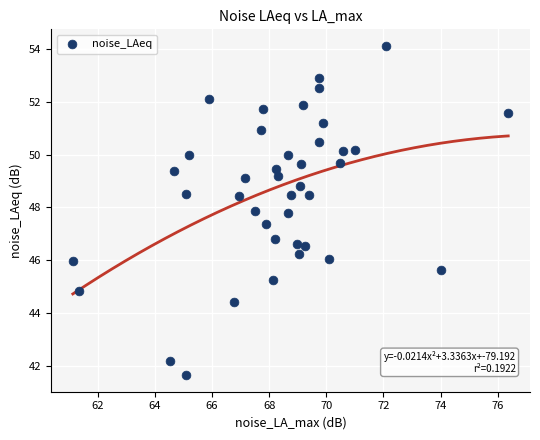

What is the range of X values (max minus min)?

15.2